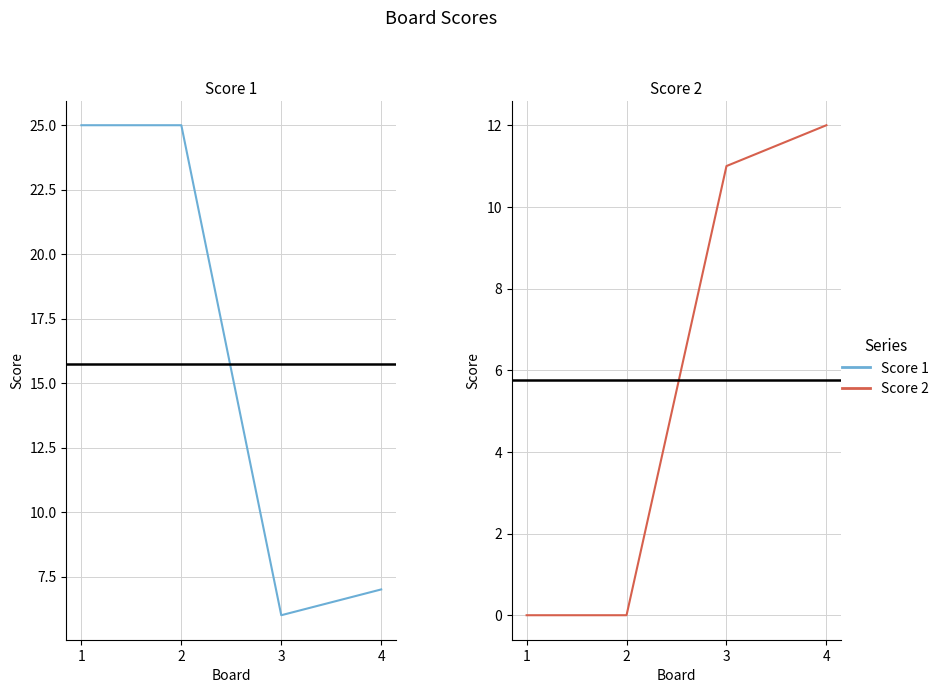

Between which two adjacent categories do Score 1 and Score 2 first intersect?

2 and 3